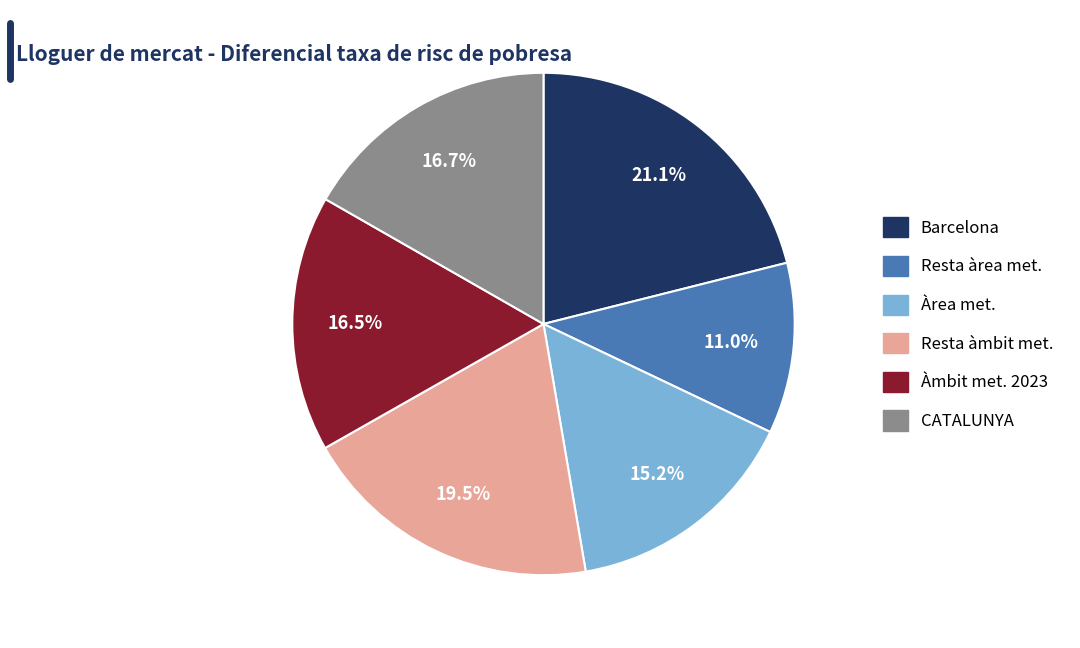

Is there any slice that represents more than half of the pie?

No